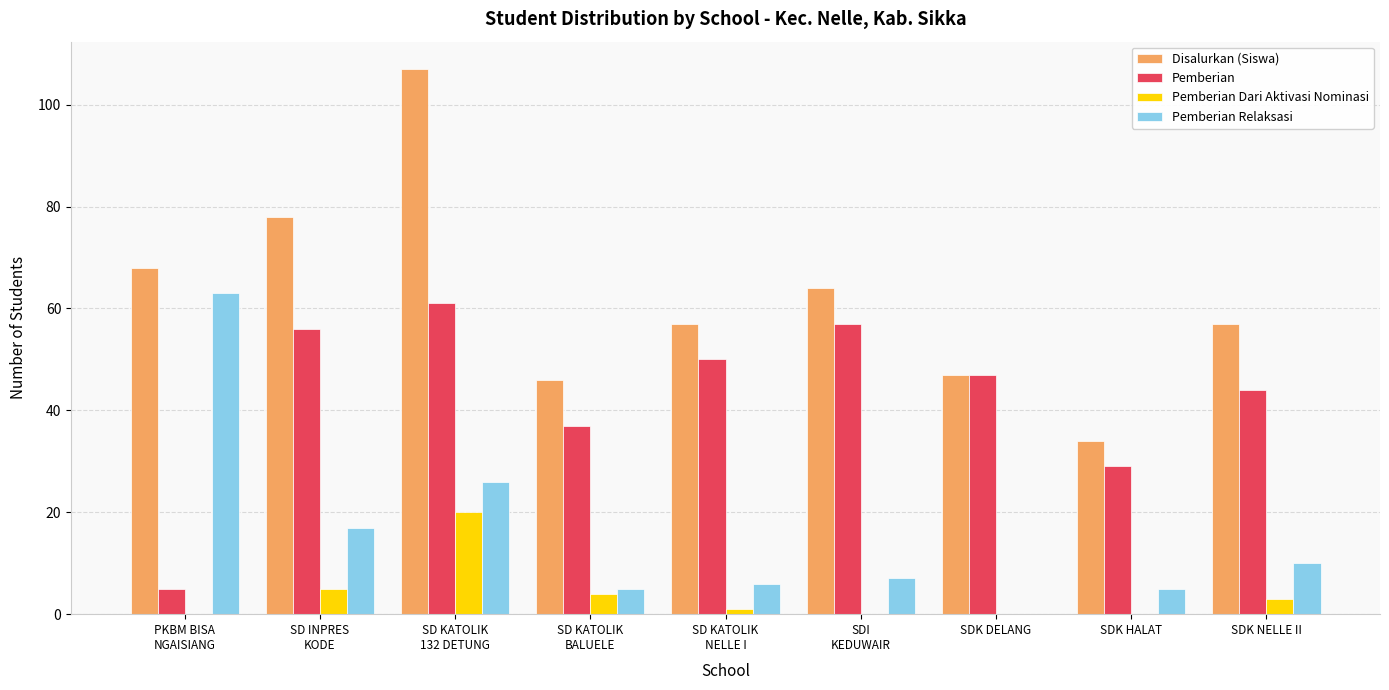

True or false: Pemberian has a value of 44 at SDK NELLE II.

True